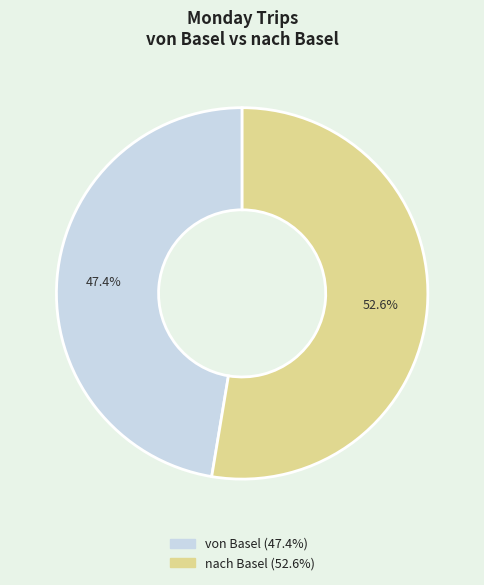

Is there a majority slice in this chart?

Yes